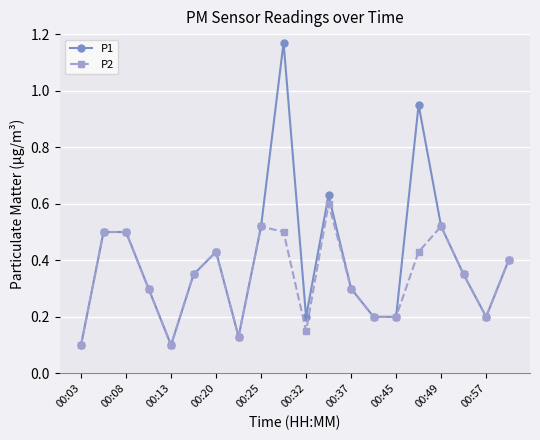

What are all the series names shown in the legend?

P1, P2